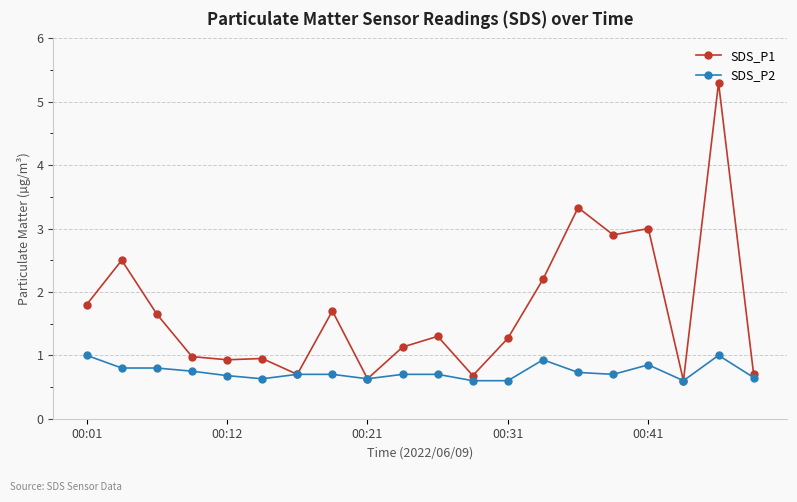

What is the value of the SDS_P1 point at the 20th from the left?

0.7